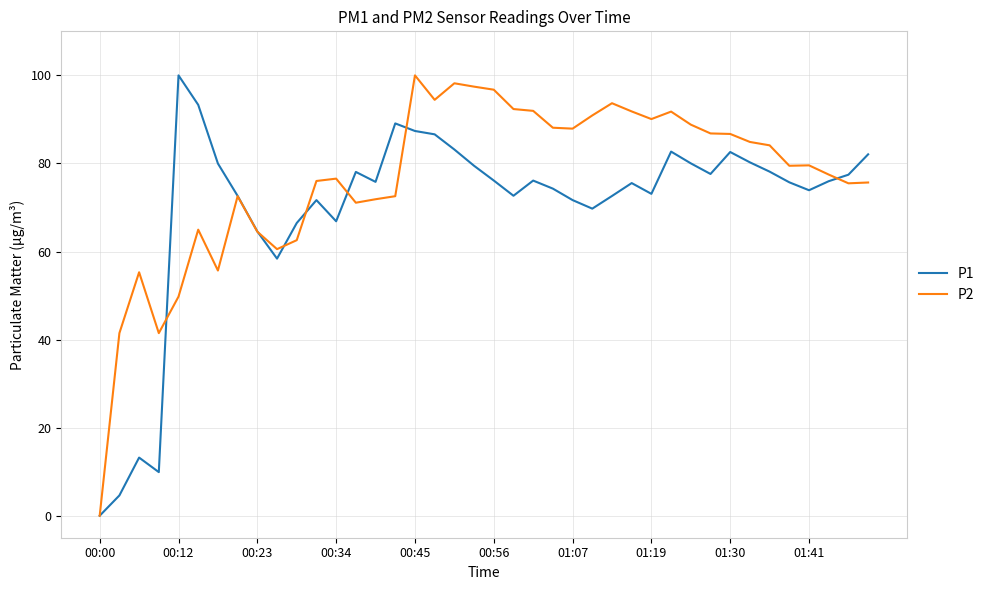

What is the highest value of the P1 series?

100.0